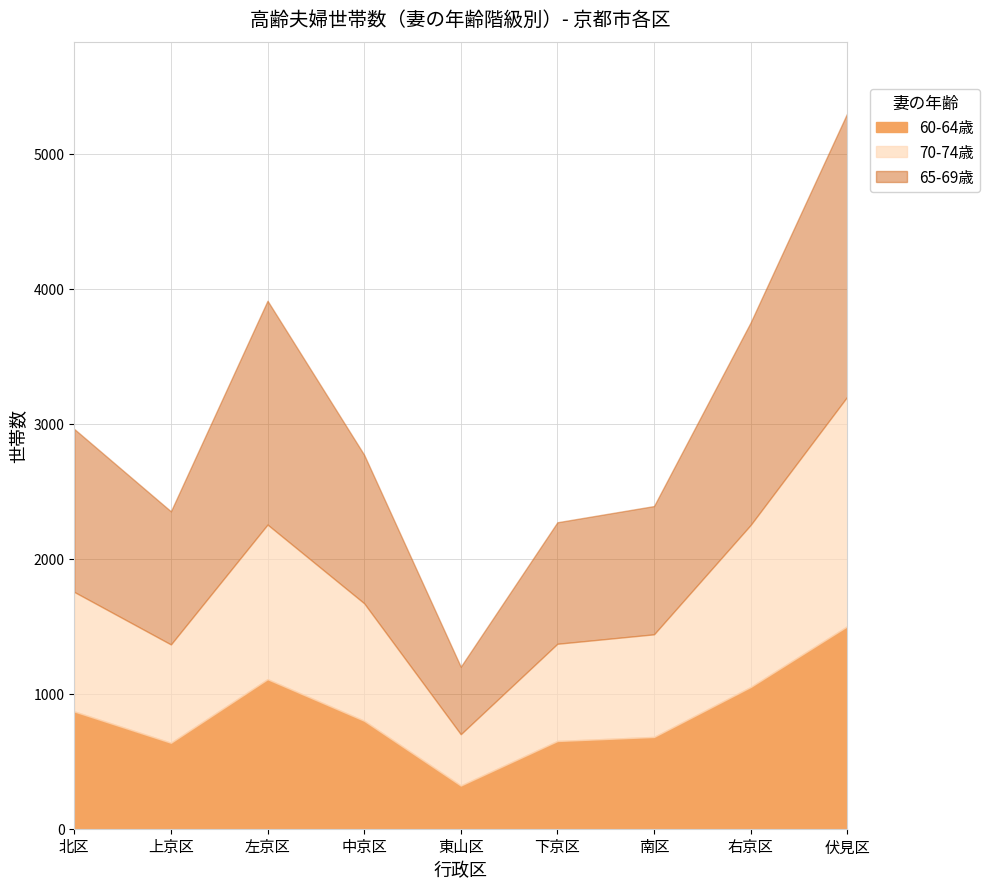

At which category is the sum across all series the highest?

伏見区